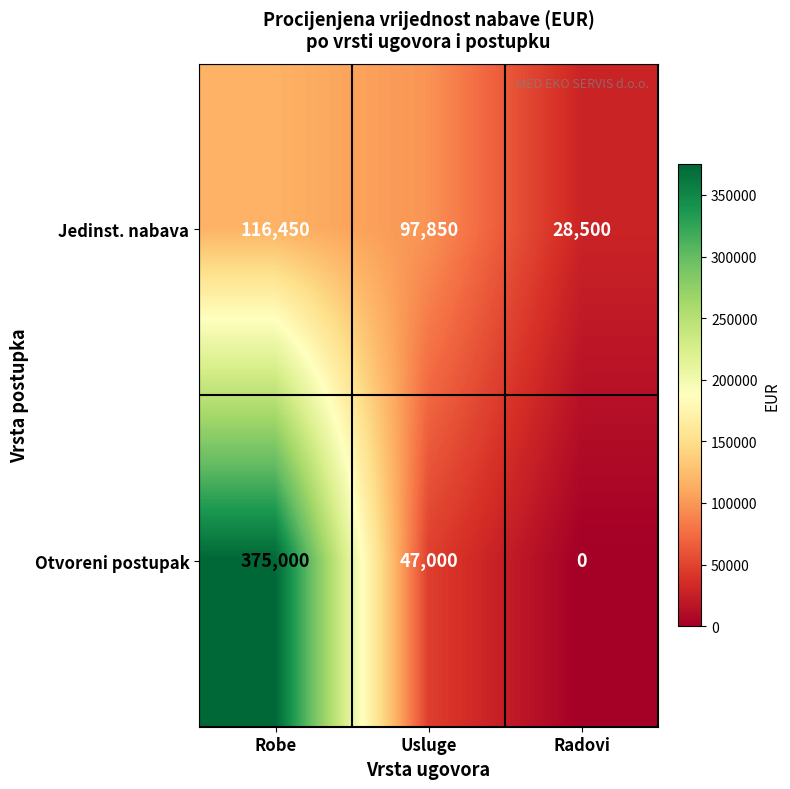

Which series has the widest spread of values?

Otvoreni postupak